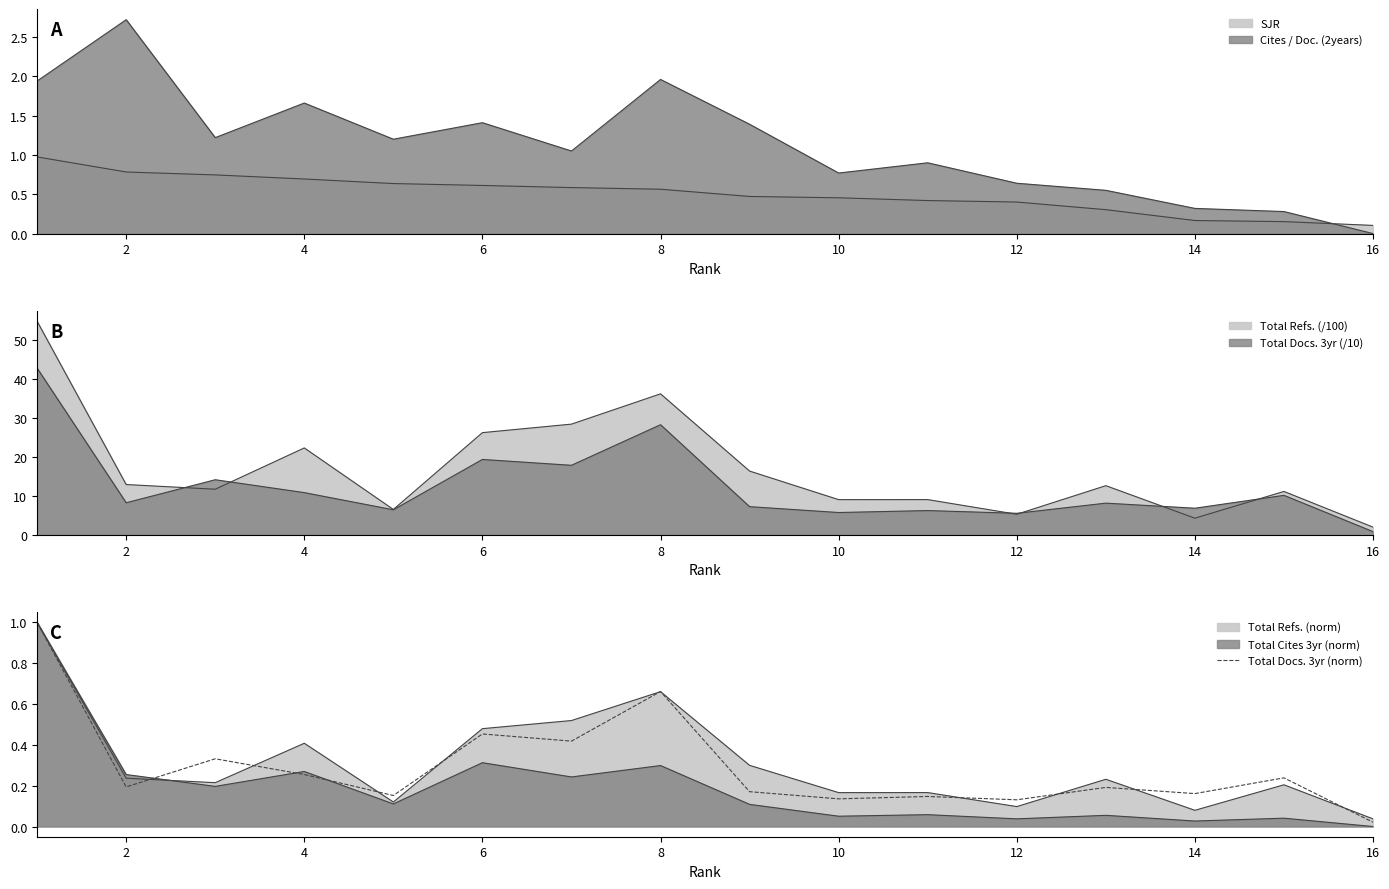

True or false: the data has more than 2 interior local peaks.

True